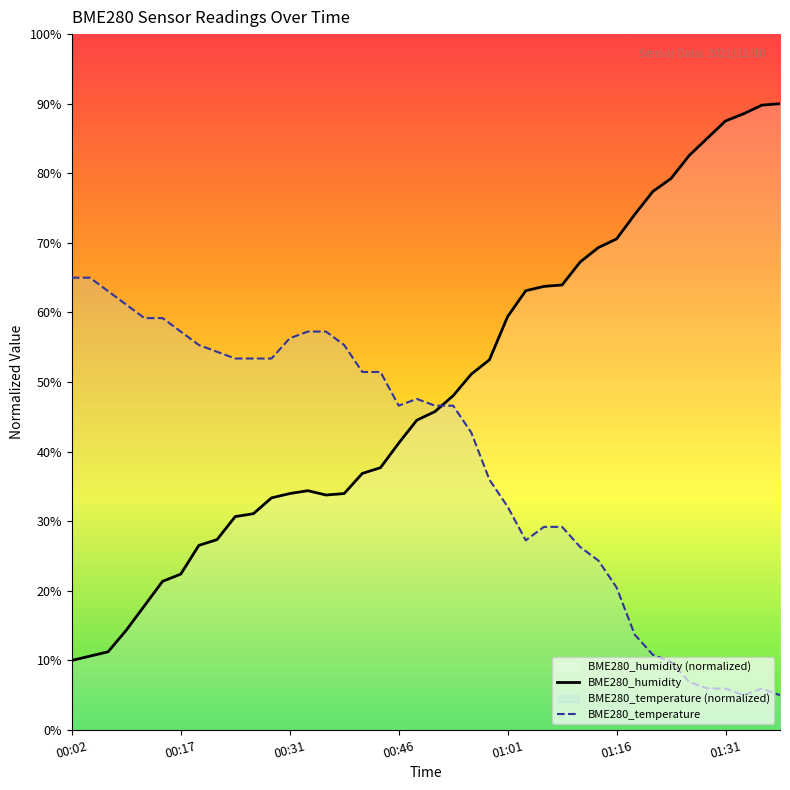

Where is the first local maximum for BME280_humidity?

13